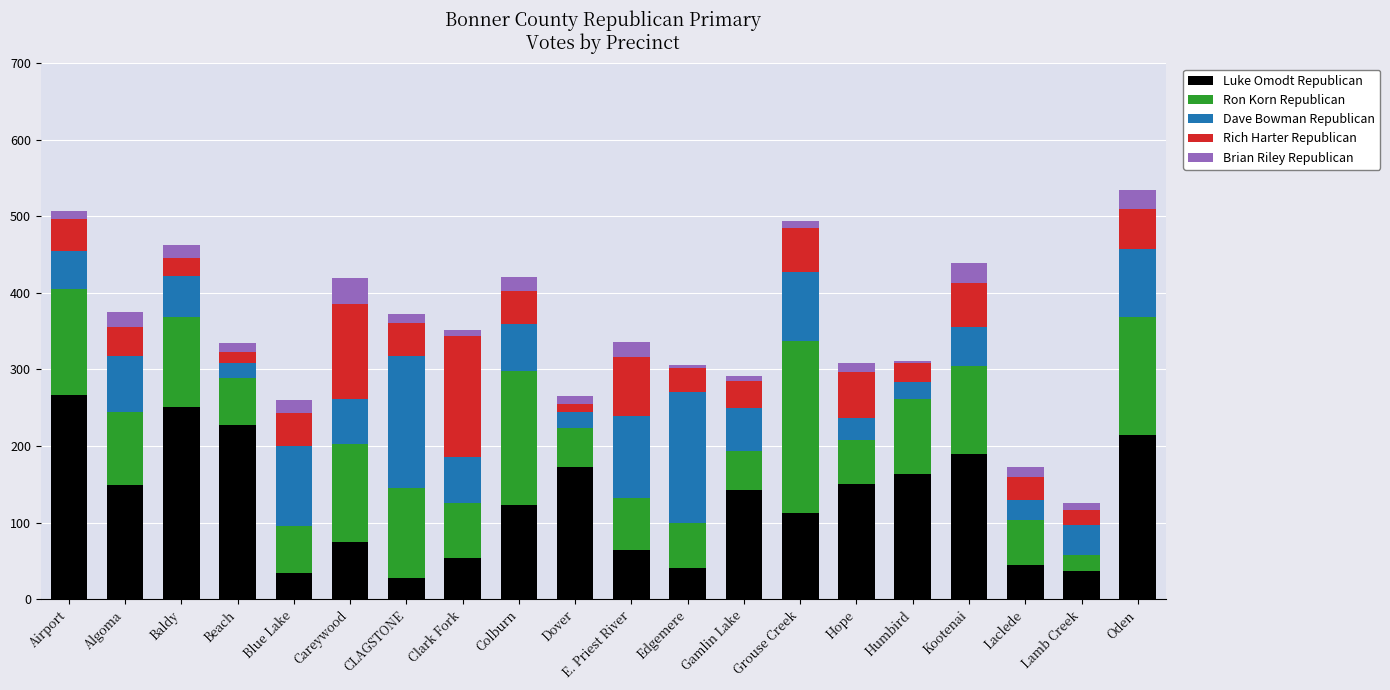

True or false: Luke Omodt Republican has a value of 150 at Hope.

True